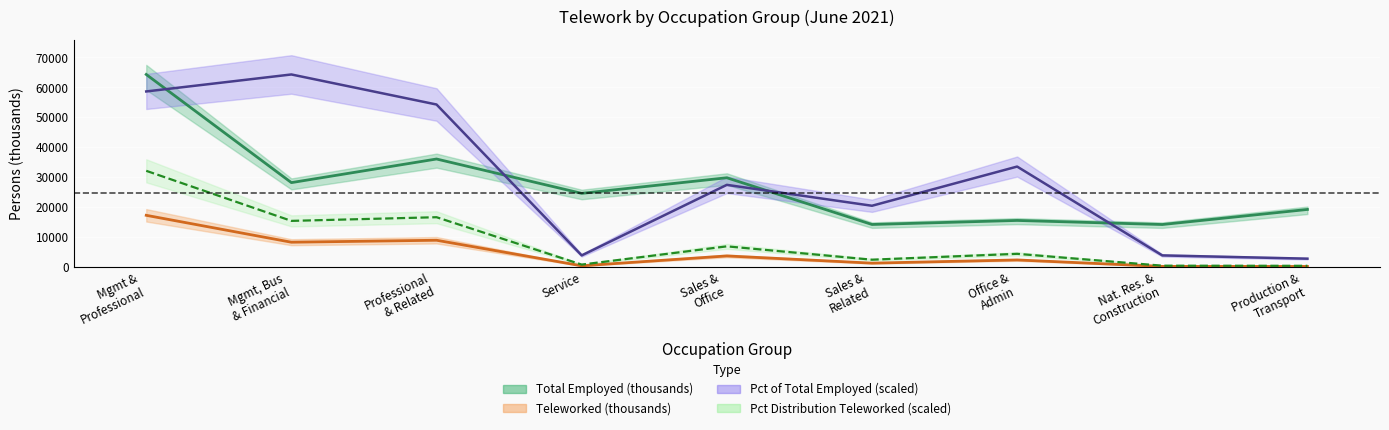

What is the greatest value displayed?

64316.0